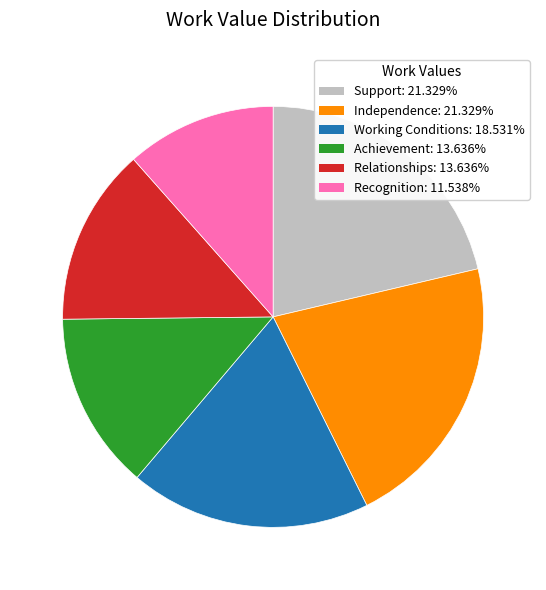

What is the ratio of the value at Relationships: 13.636% to the value at Working Conditions: 18.531%?

0.7